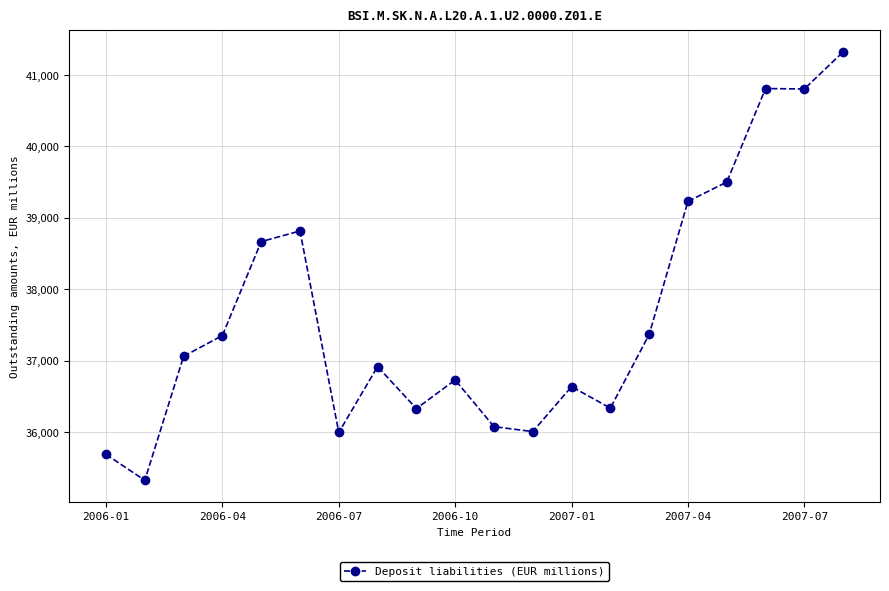

True or false: there are more than 0 points higher than both neighbors.

True